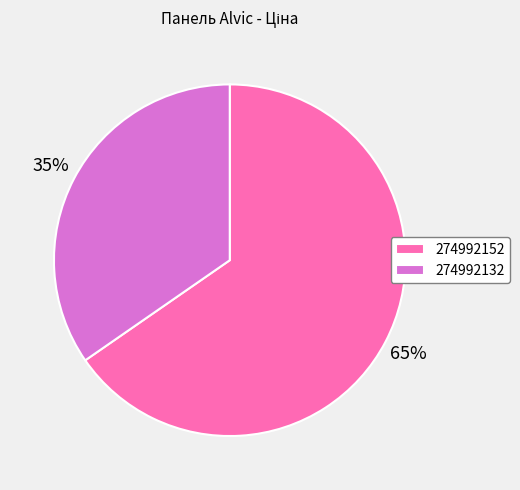

What is the largest slice in the pie chart?

274992152